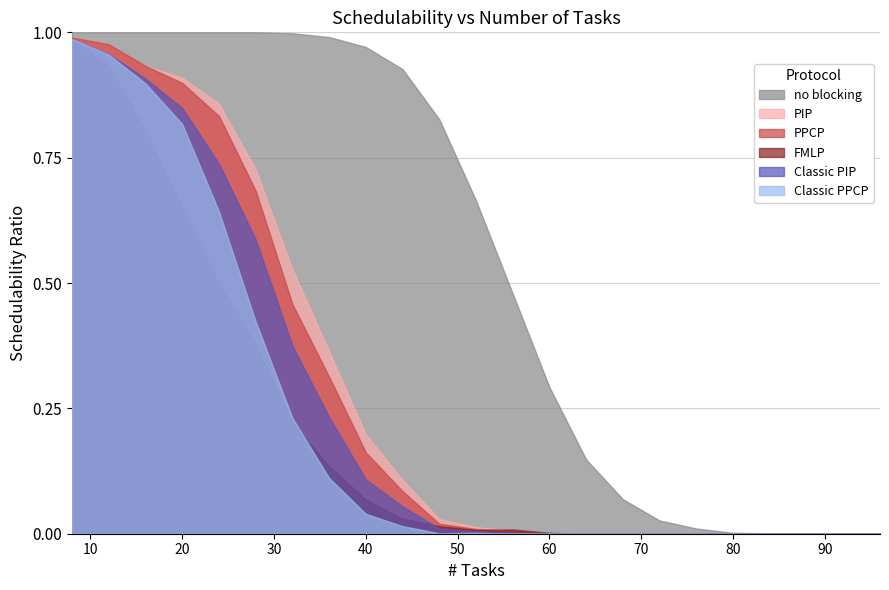

True or false: no blocking and FMLP cross at least once.

False